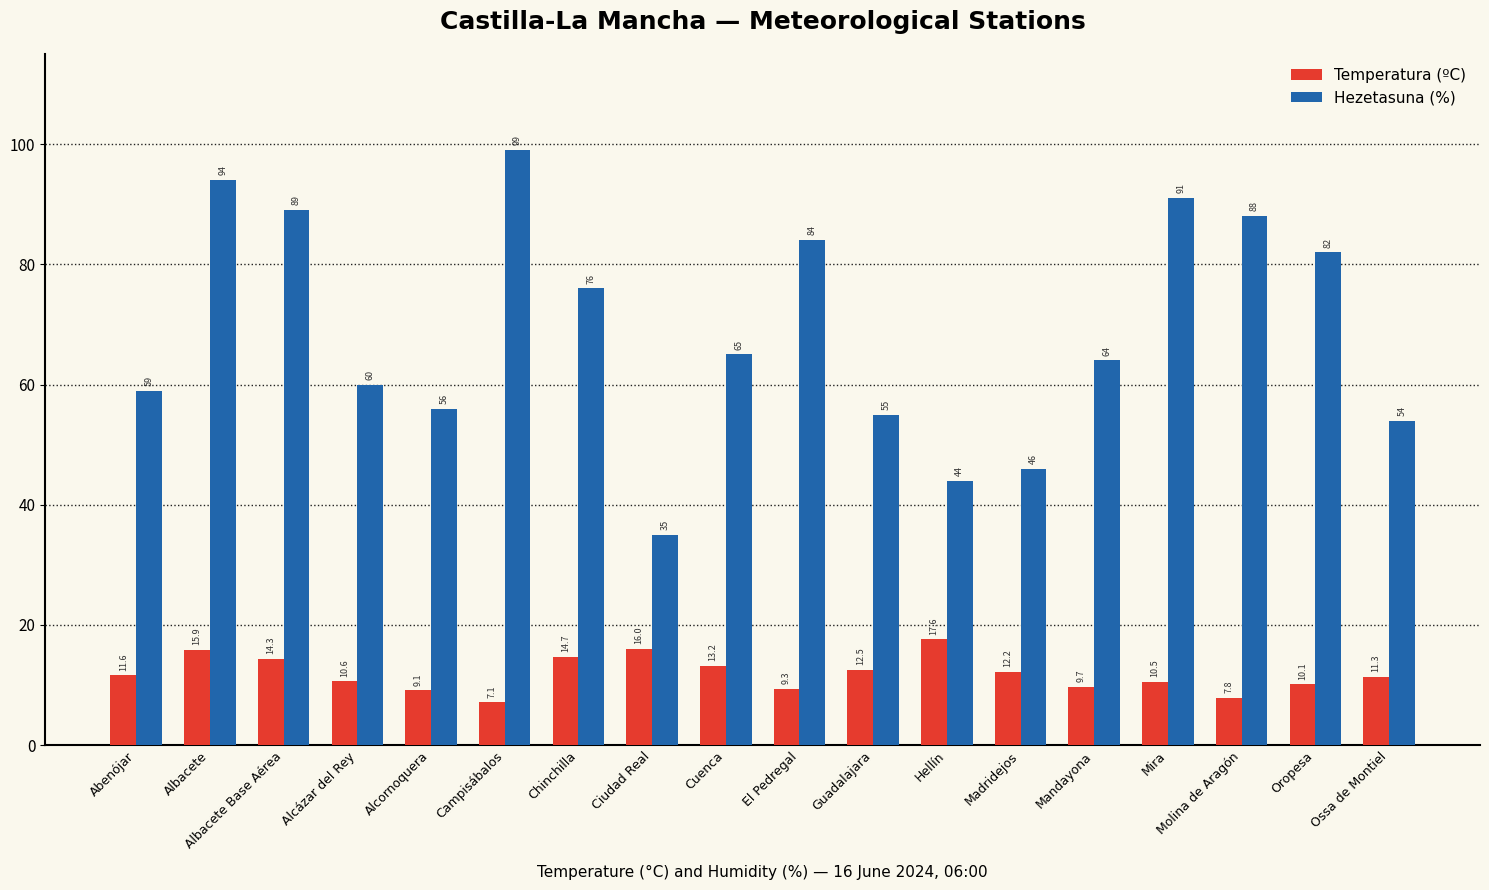

What are all the series names shown in the legend?

Temperatura (ºC), Hezetasuna (%)